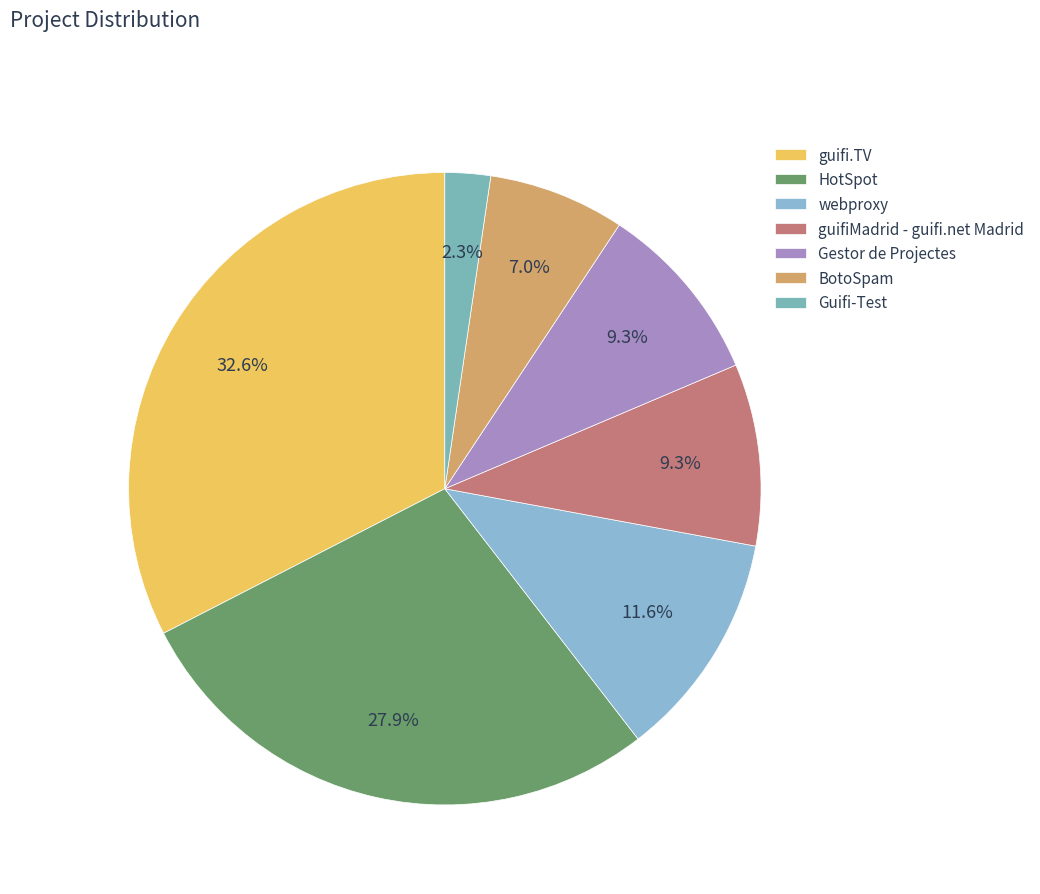

Count the number of slices in the pie.

7